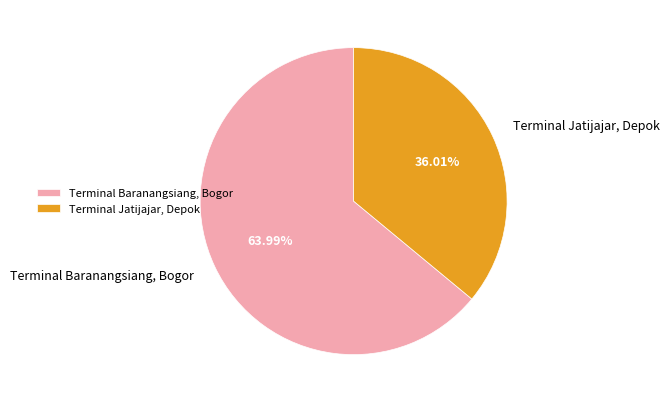

How much of the chart is everything except Terminal Jatijajar, Depok?

64.0%